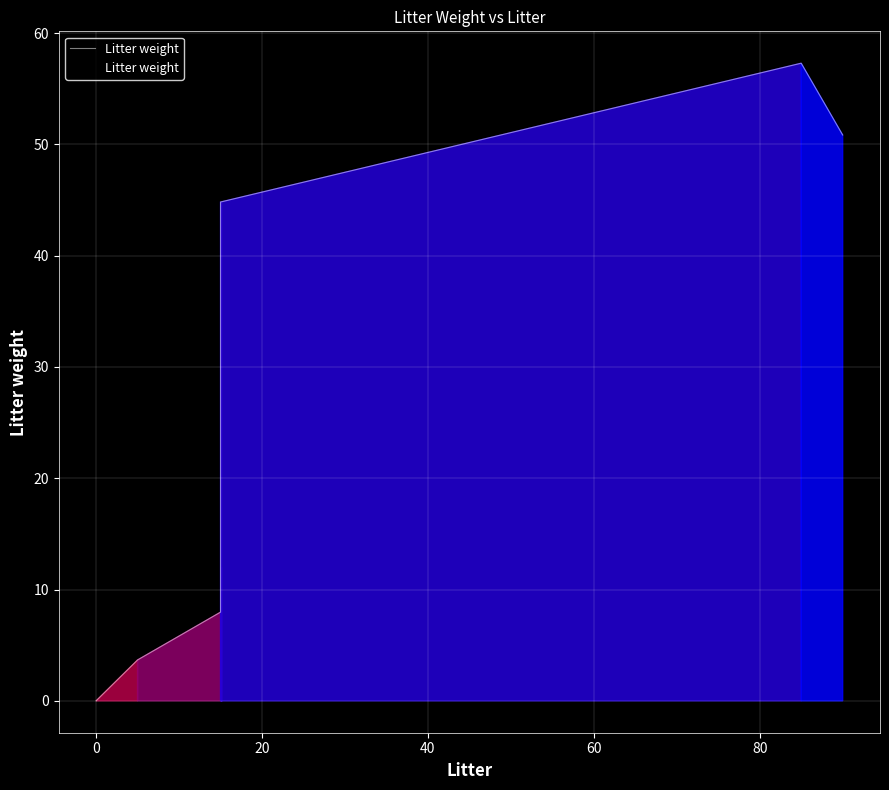

Reading left to right, extract all data points from this chart.

0.0	0.0	0.0	3.7	8.0	12.0	44.8	57.3	50.8